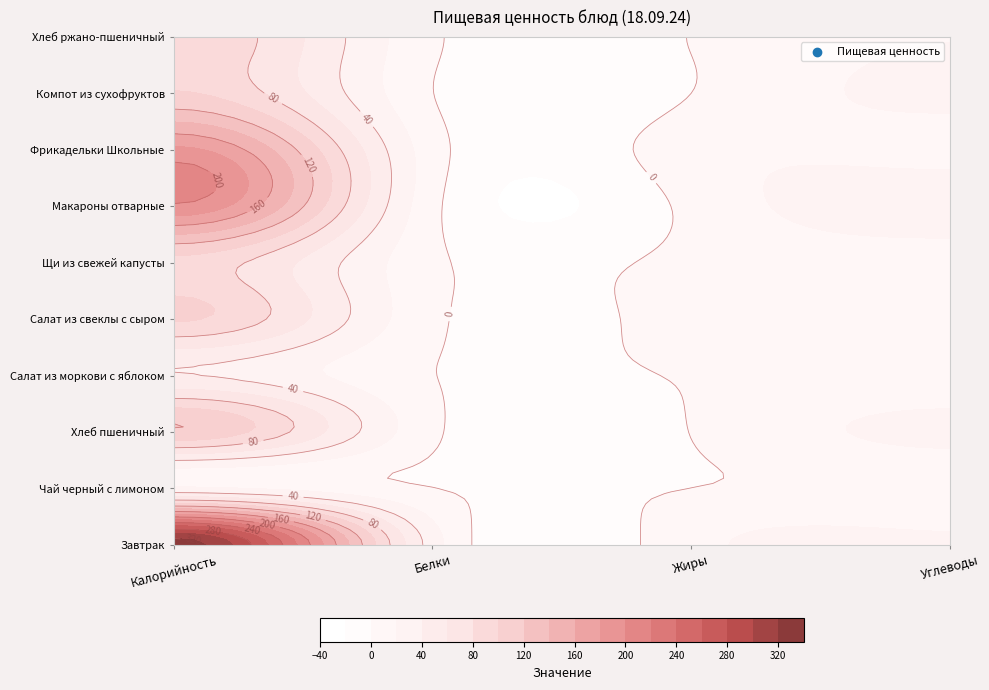

What is the highest value of the Салат из моркови с яблоком series?

41.1